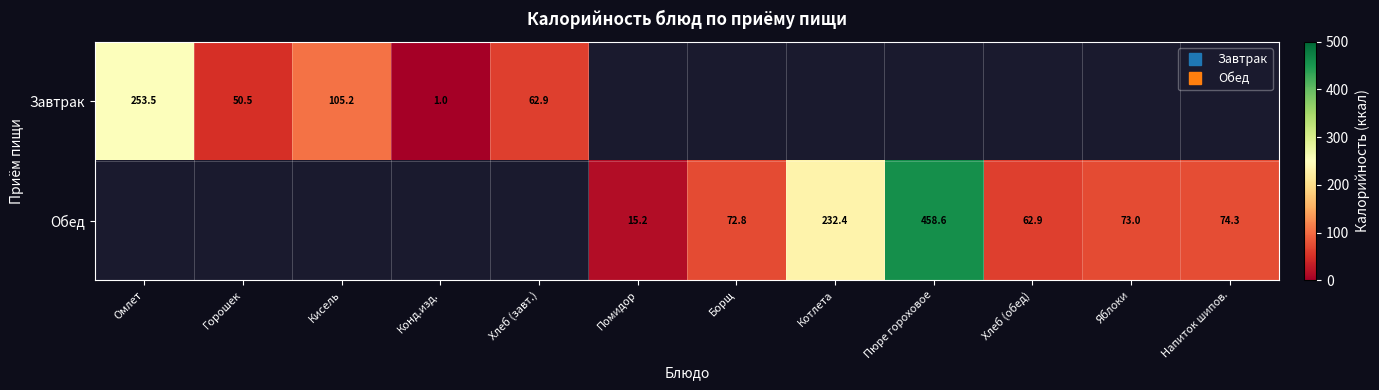

How many distinct data groups are displayed?

2